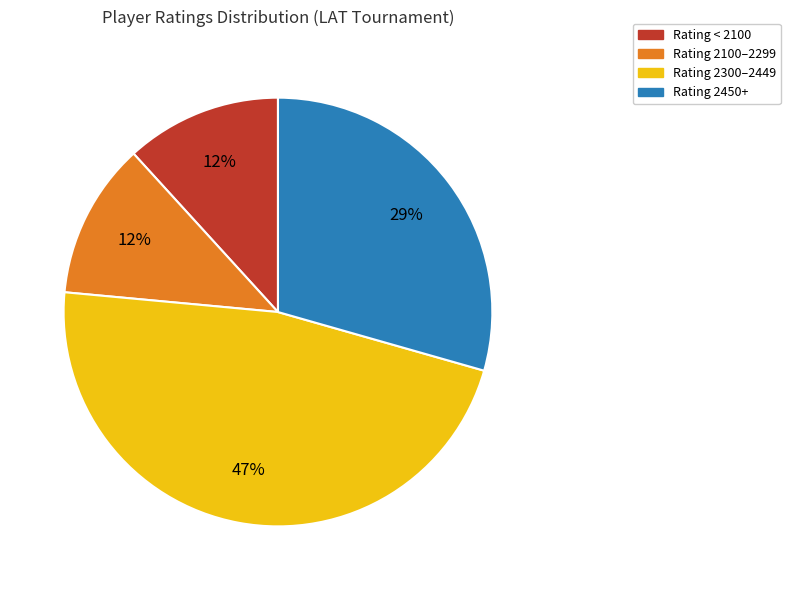

Is there a majority slice in this chart?

No